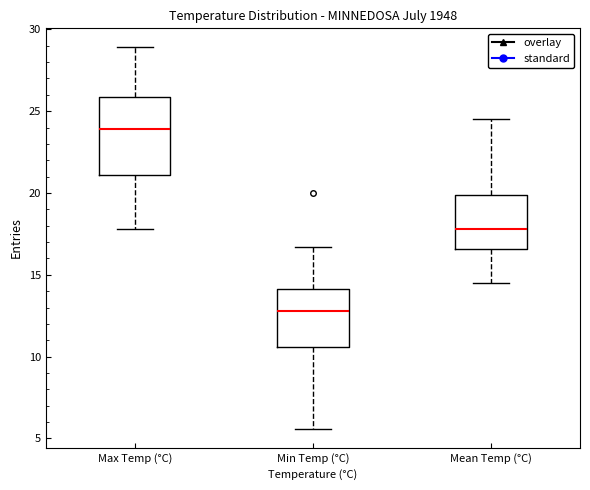

Reading left to right, read every box against the y-axis: the position of its median line, the range the box covers, and the ends of its whiskers. The values are not printed on the chart, so give them approximately, as read against the axis.

Max Temp (°C): median 24.0, box 21.0 to 26.0, whiskers 18.0 to 29.0
Min Temp (°C): median 13.0, box 10.5 to 14.0, whiskers 5.5 to 16.5
Mean Temp (°C): median 18.0, box 16.5 to 20.0, whiskers 14.5 to 24.5